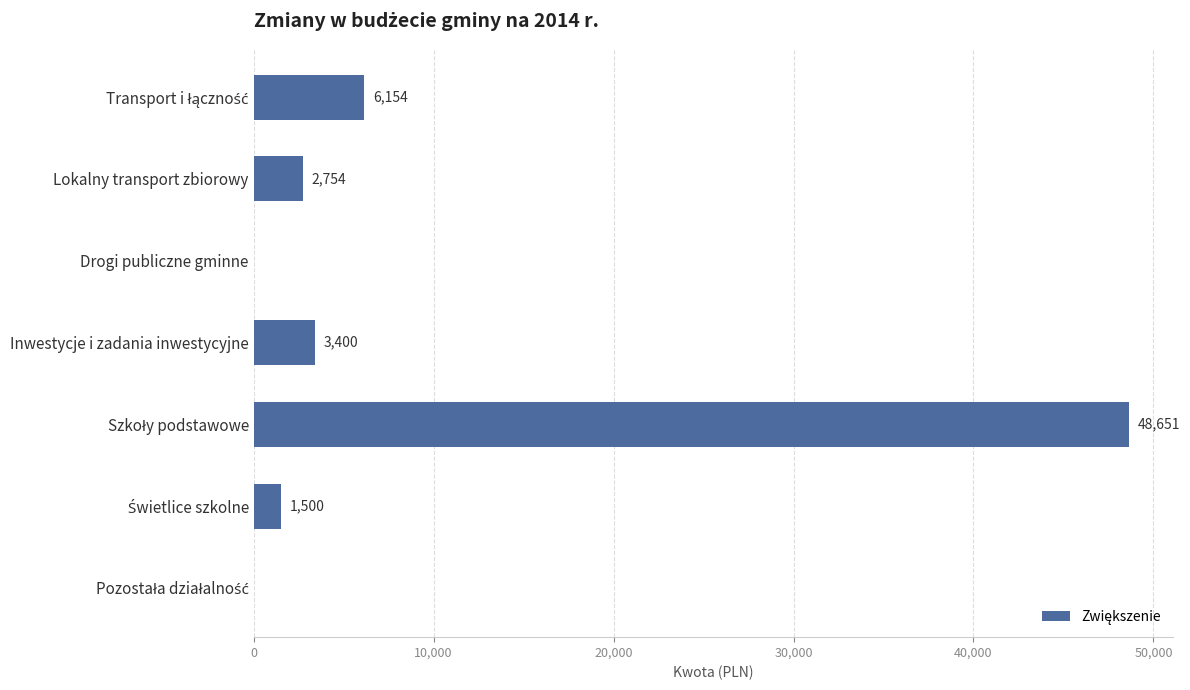

What is the greatest value displayed?

48651.0